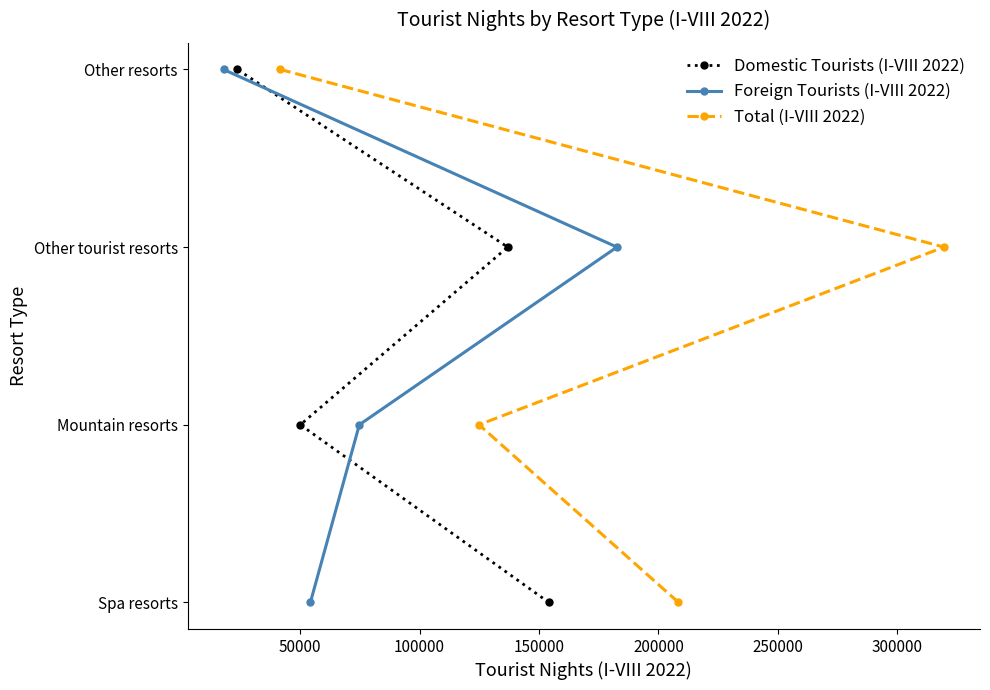

The Total (I-VIII 2022) series shows 1 at 50000. True or false?

False